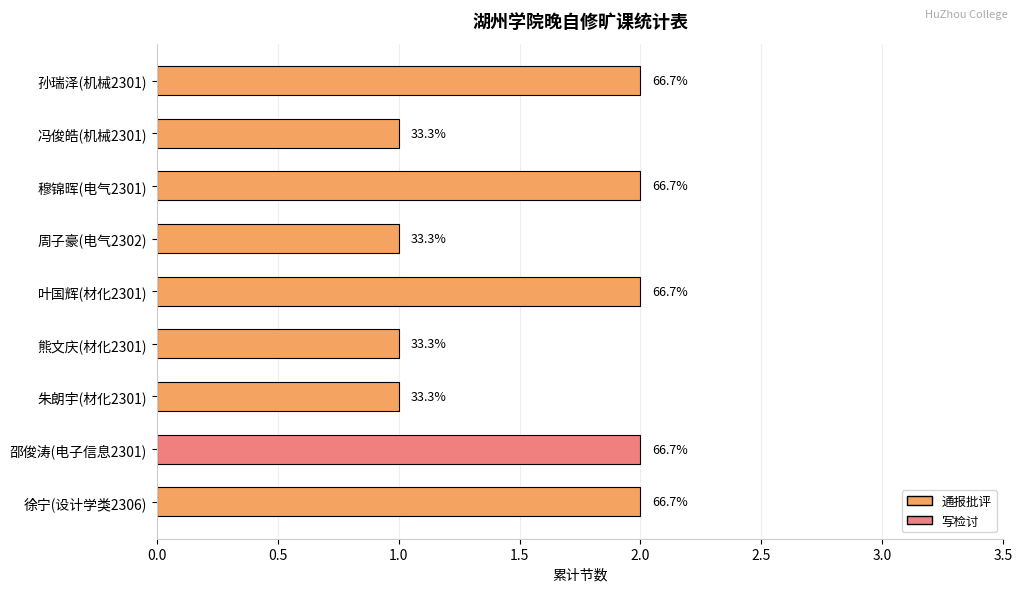

How many bars are there in total?

9